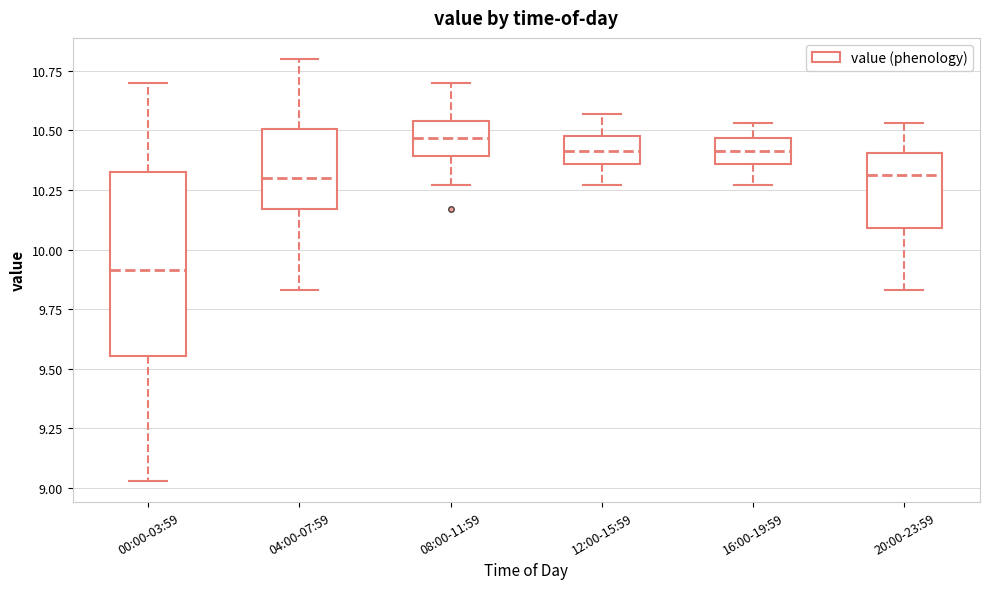

Where is the lower edge of the box for 04:00-07:59 on the y-axis? The values are not printed on the chart, so give them approximately, as read against the axis.

10.15